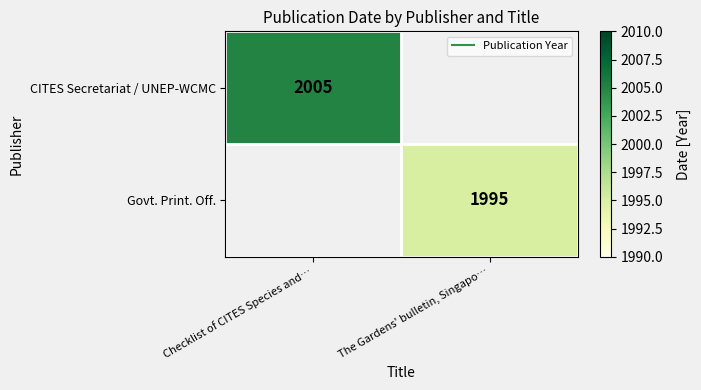

At how many categories does at least one series exceed 864?

2